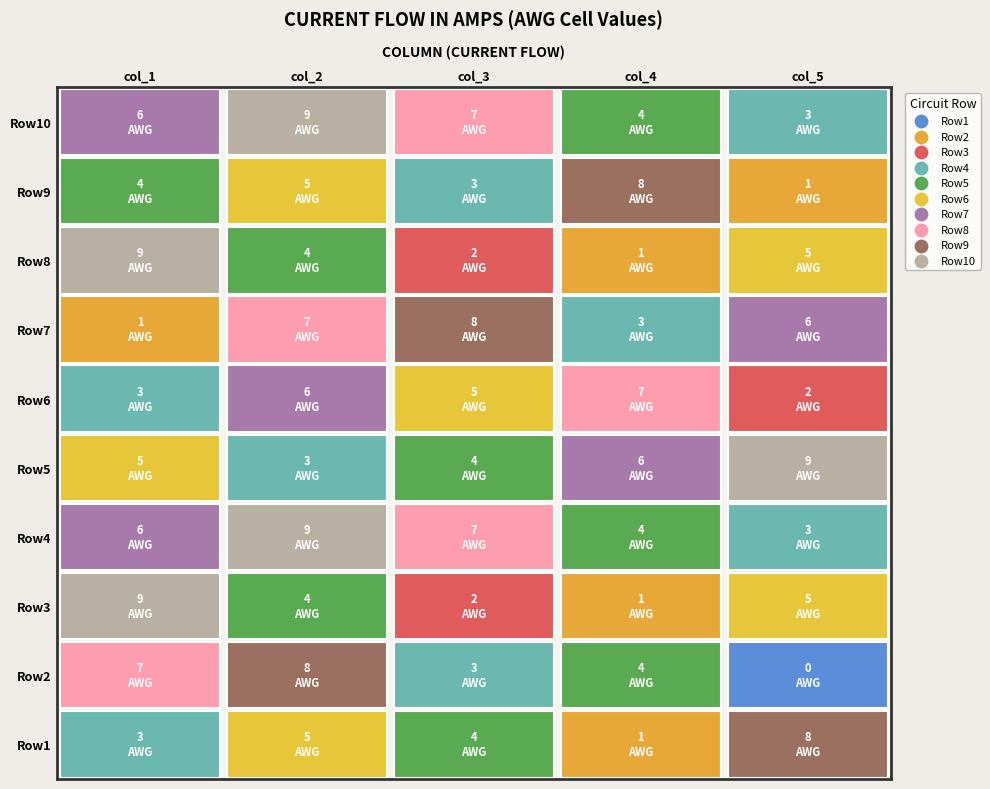

Rank the categories by Row7 value from lowest to highest.

0, 3, 4, 1, 2